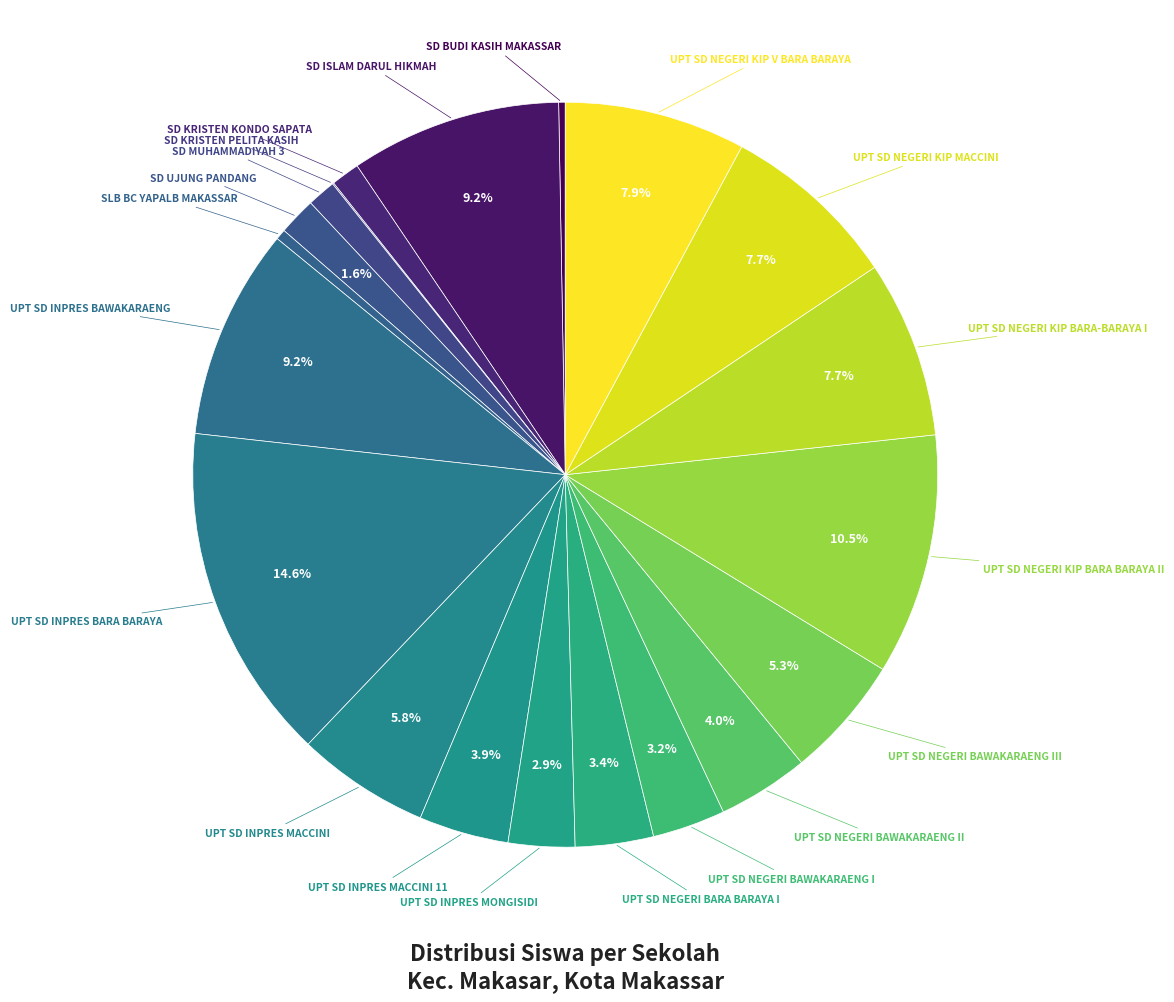

To the nearest percent, what is the difference between the largest and smallest slice percentages?

15%